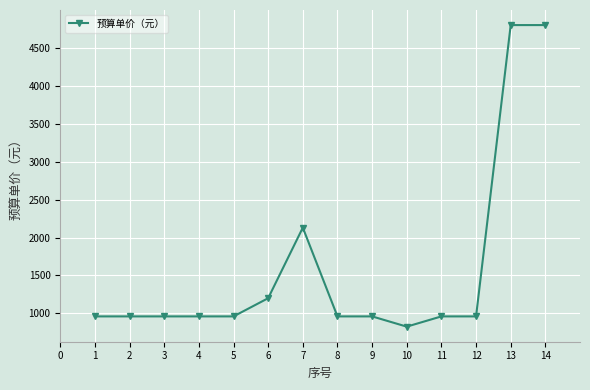

Approximately how many times larger is the value at 11 compared to 9?

1.0